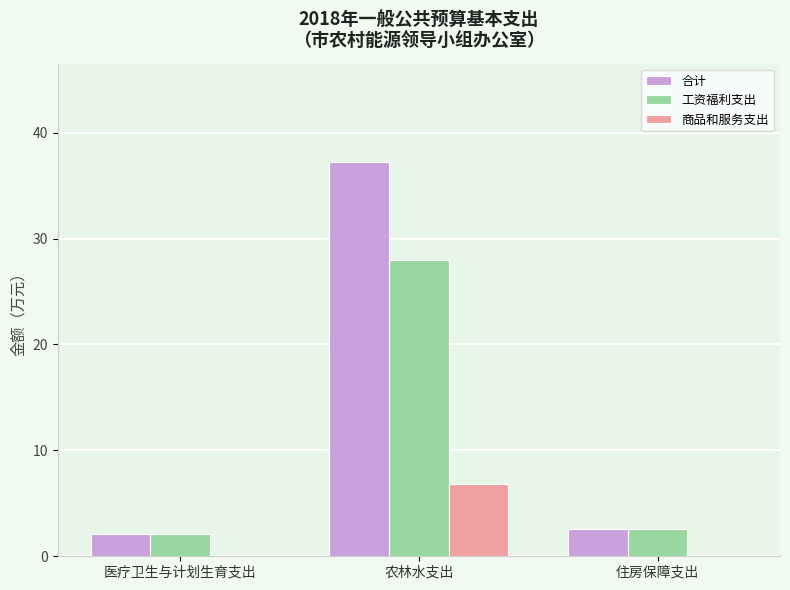

What is the sum of the 工资福利支出 values at 农林水支出 and 住房保障支出?

30.5